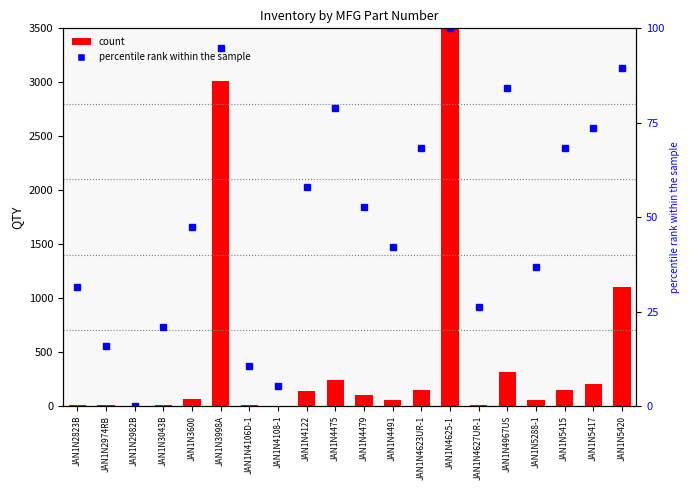

Rank the series by their maximum value, from highest to lowest.

count, percentile rank within the sample